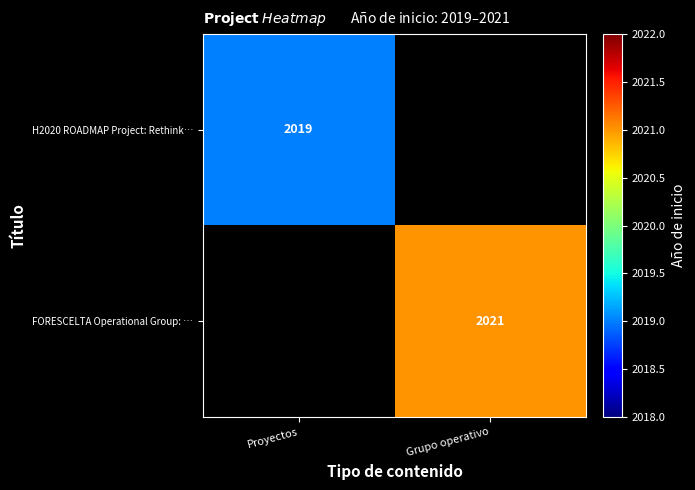

The FORESCELTA Operational Group: … series shows 3206 at Grupo operativo. True or false?

False